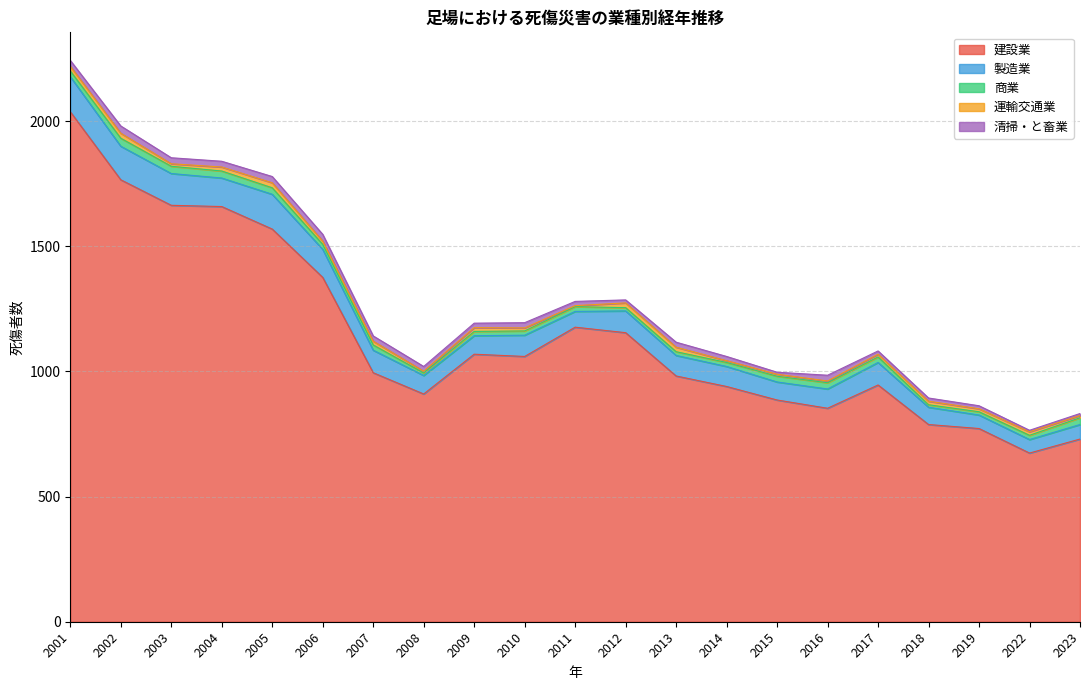

What is the minimum value for 商業?

10